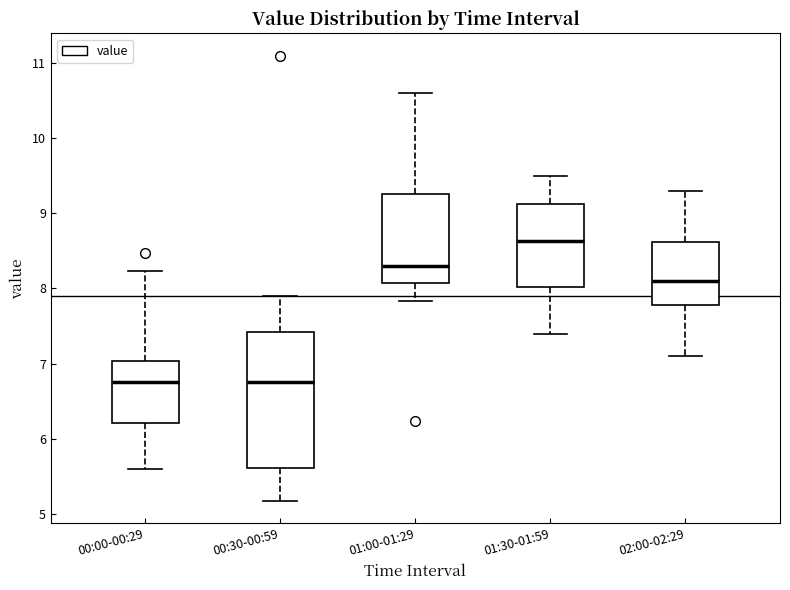

Comparing the boxes themselves (not the whiskers), which one is the tallest?

00:30-00:59